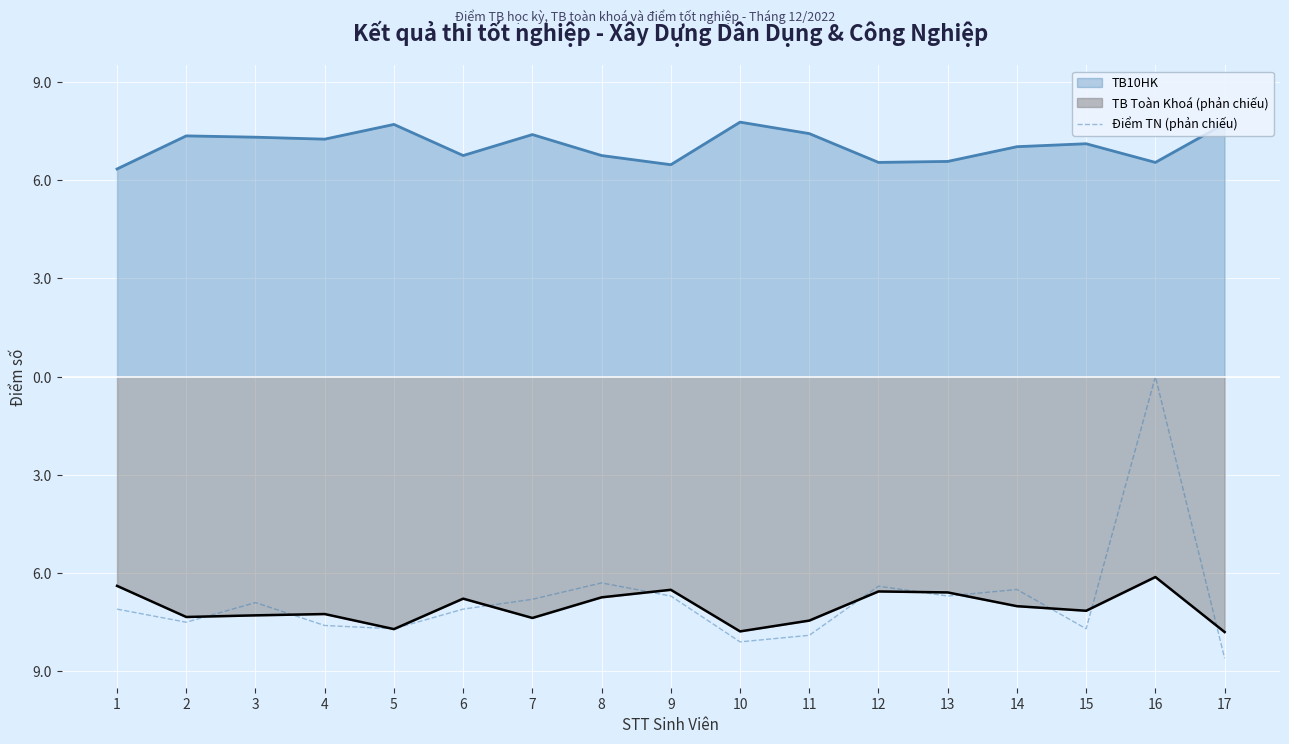

Does the chart display data point markers on the line(s)?

No